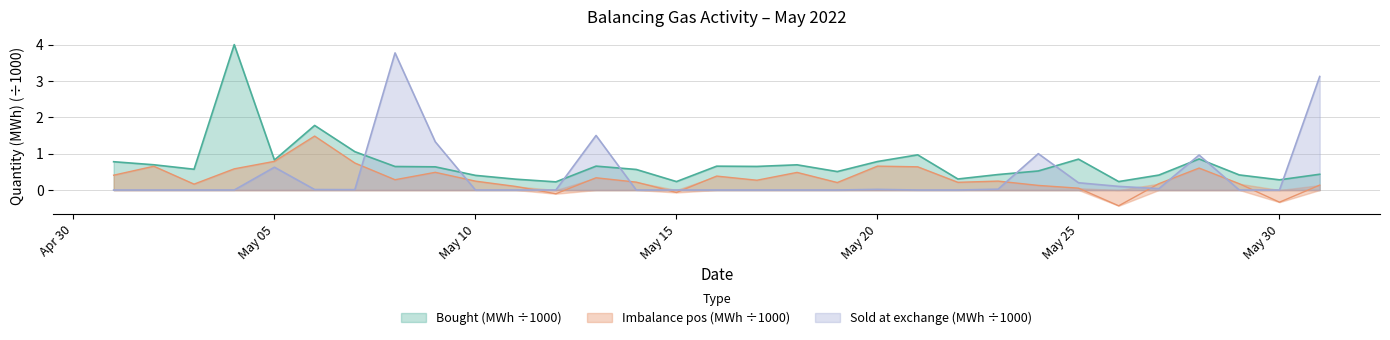

What is the value of the Sold at exchange (MWh) point at the 5th from the left?

0.6